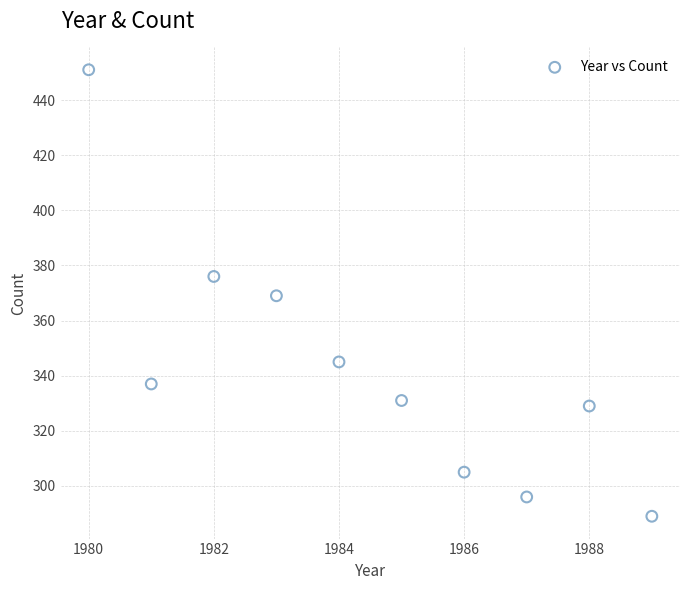

What is the range of Y values (max minus min)?

162